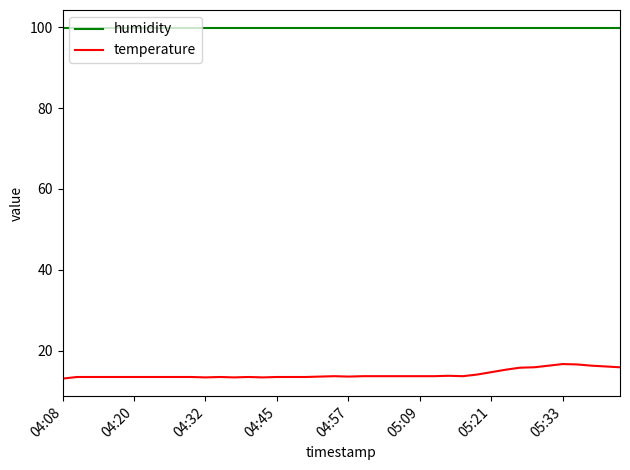

What is the minimum value shown in the chart?

13.1